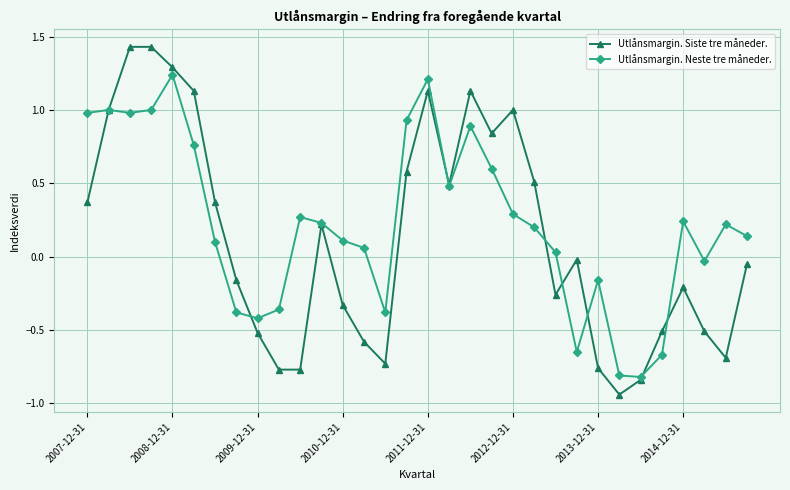

What is the value of the Utlånsmargin. Siste tre måneder. point at the 14th from the left?

-0.6